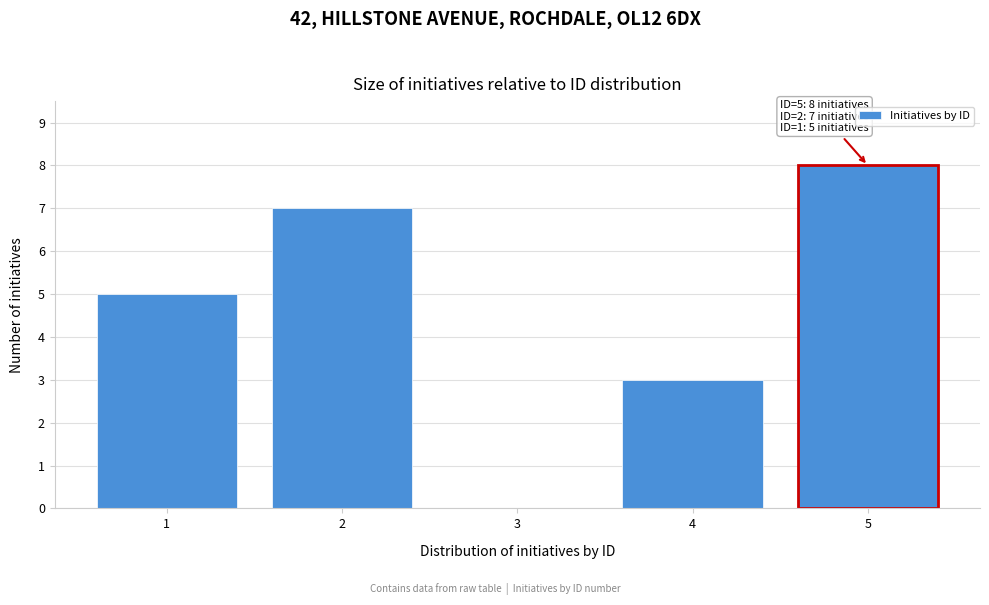

Reading left to right, list all the values displayed in this chart.

1=5	2=7	3=0	4=3	5=8